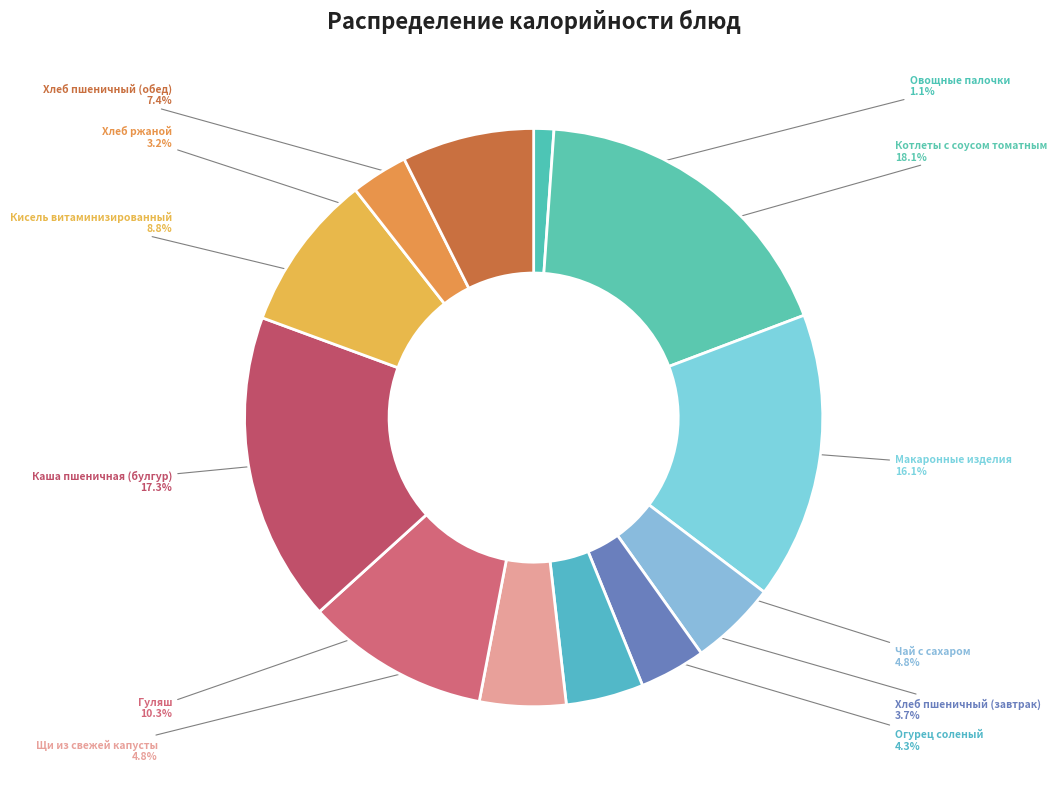

Is it true that Каша пшеничная (булгур) is 6% of the pie?

False